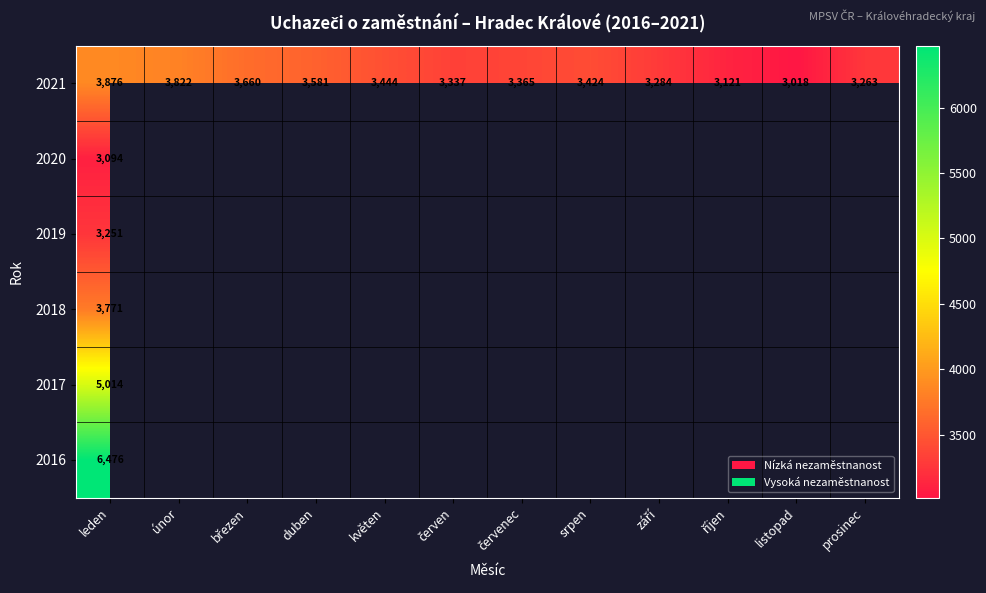

What is the smallest value displayed?

3018.0